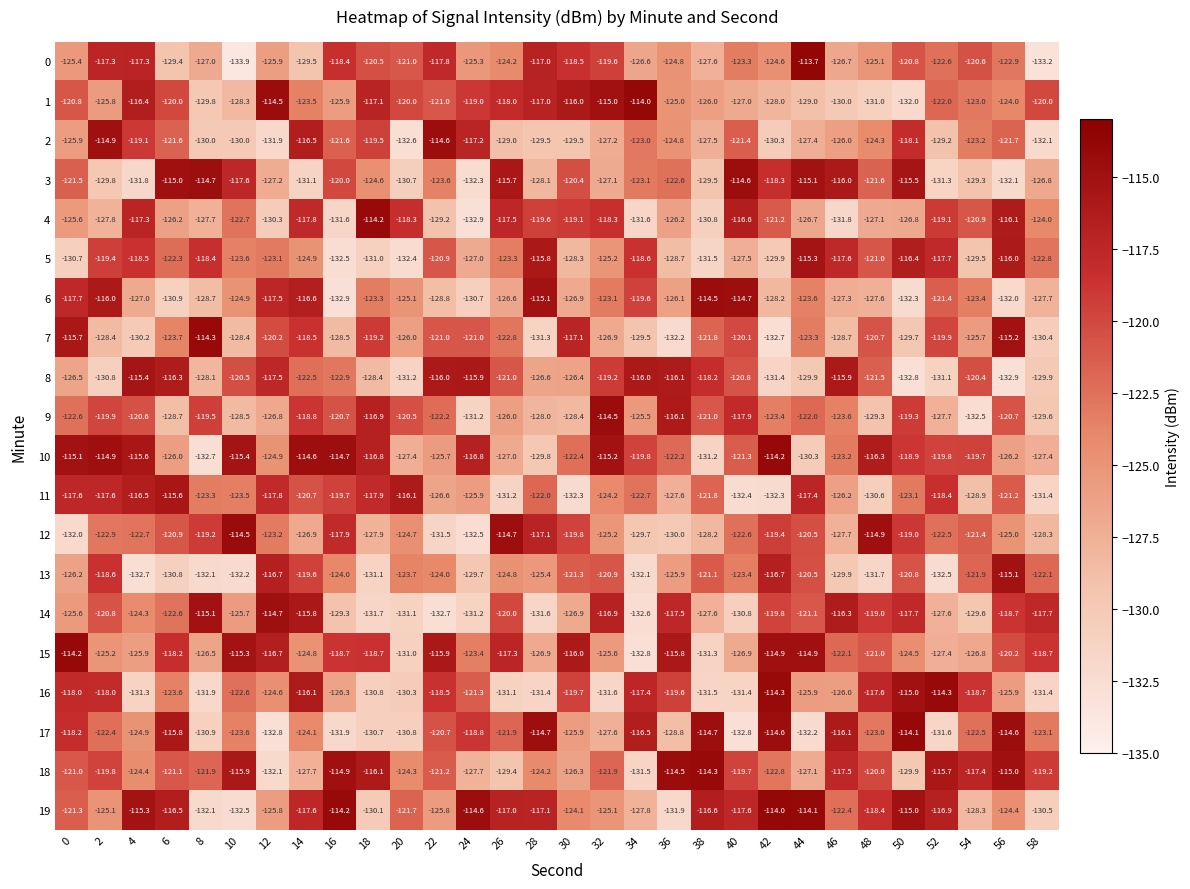

The value of 11 at 16 is -214.4. True or false?

False